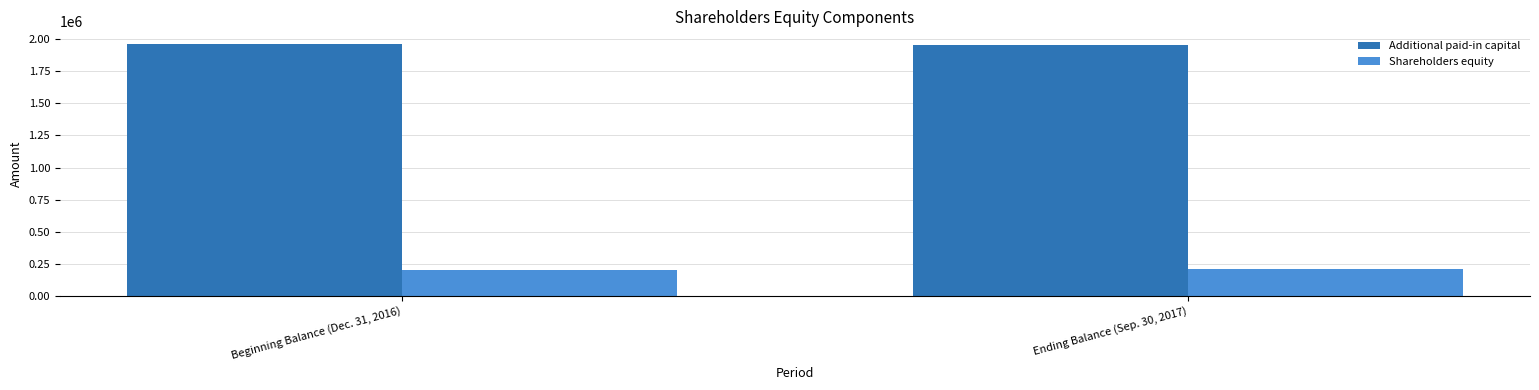

What is the spread (max minus min) of values at Beginning Balance (Dec. 31, 2016)?

1760372